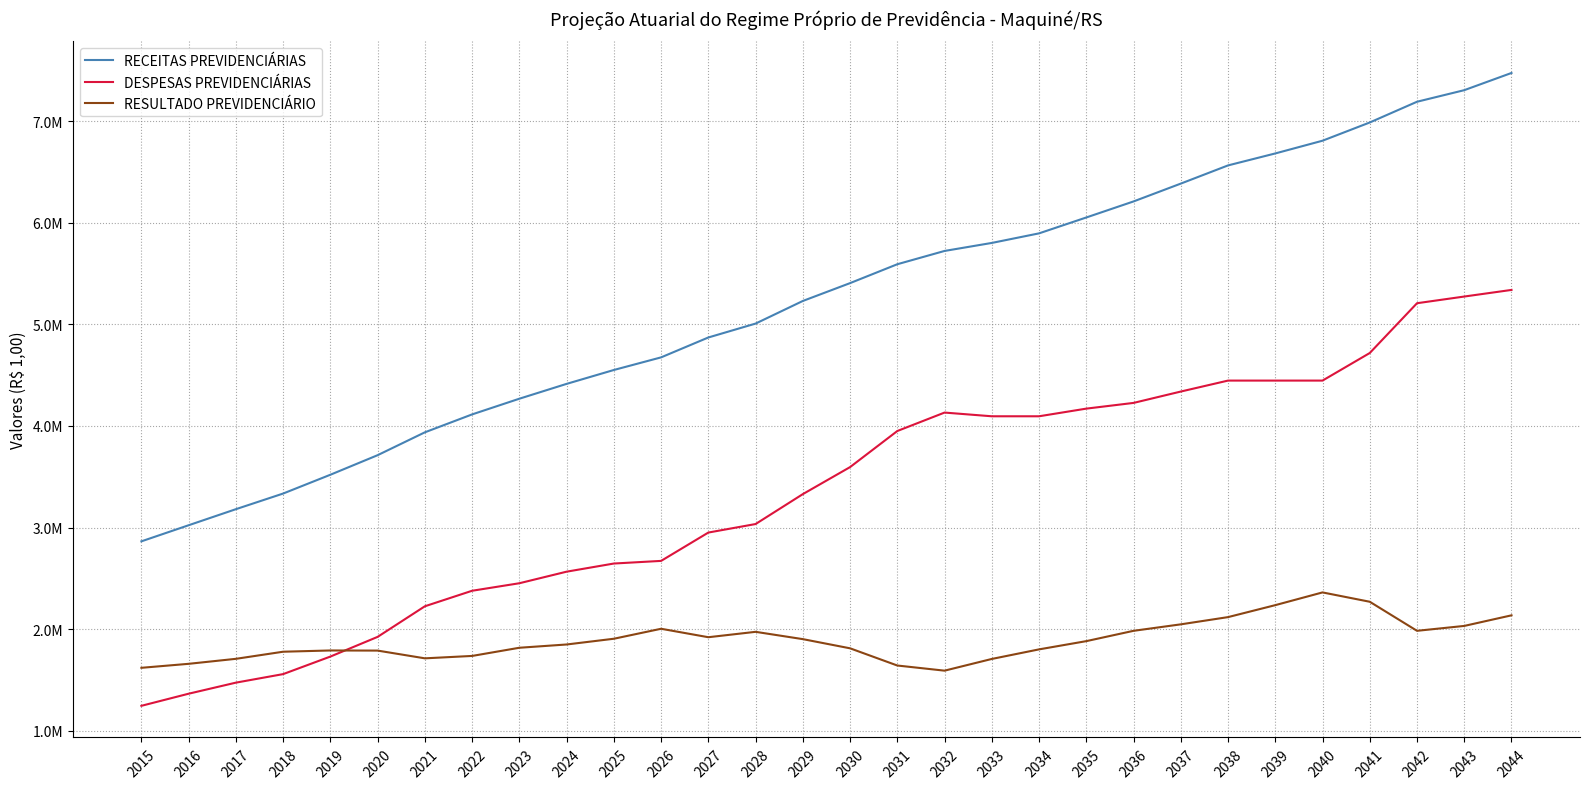

What are all the series names shown in the legend?

RECEITAS PREVIDENCIÁRIAS, DESPESAS PREVIDENCIÁRIAS, RESULTADO PREVIDENCIÁRIO